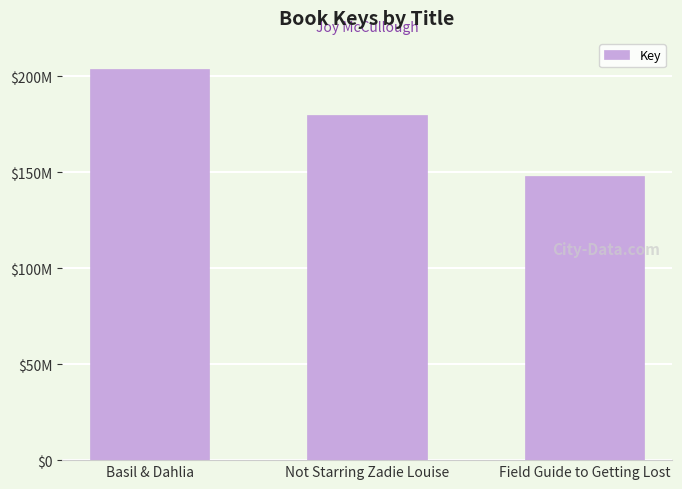

Are the bars horizontal?

No